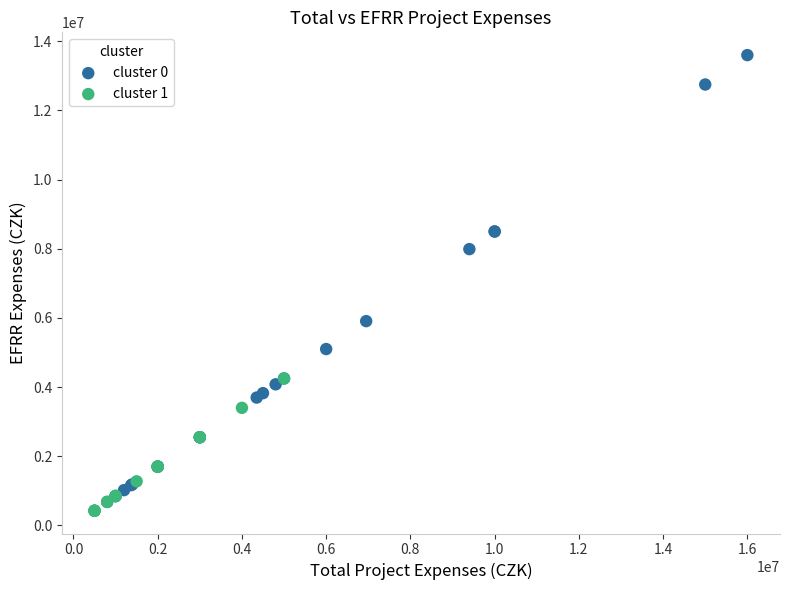

Which series contains the lowest Y value?

cluster 1